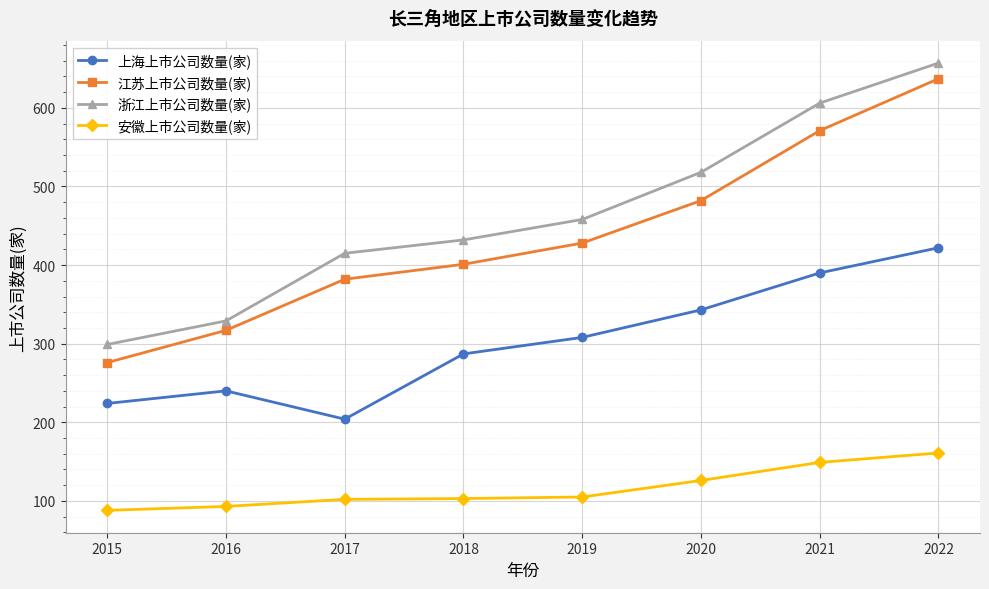

True or false: 上海上市公司数量(家) has more than 1 points higher than both neighbors.

False